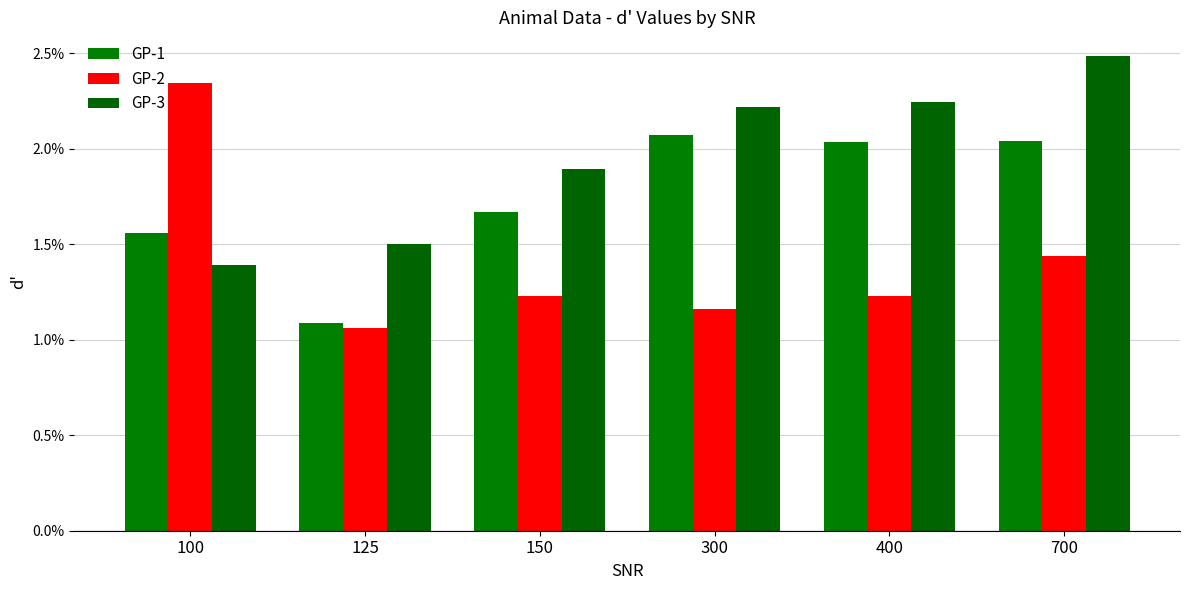

Rank the categories by GP-2 value from lowest to highest.

125, 300, 150, 400, 700, 100